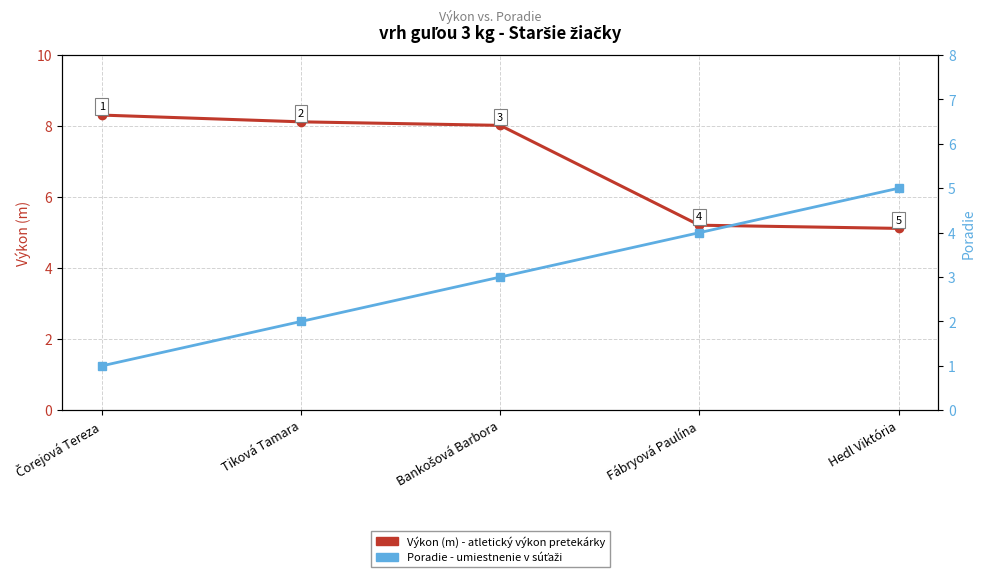

Which category has the highest value in the Poradie series?

Hedl Viktória